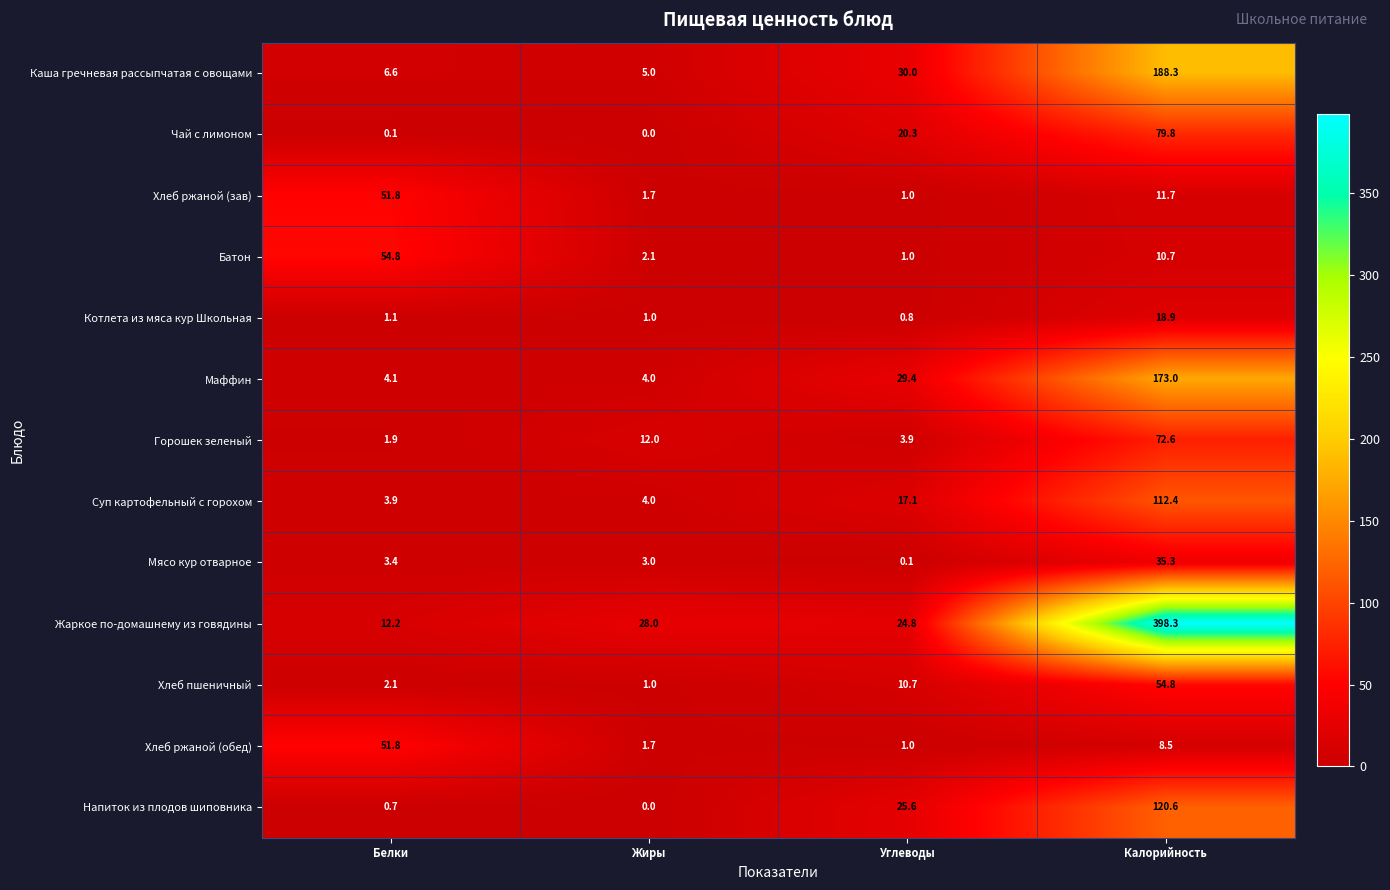

List the labels in order of Горошек зеленый value, largest first.

Калорийность, Жиры, Углеводы, Белки